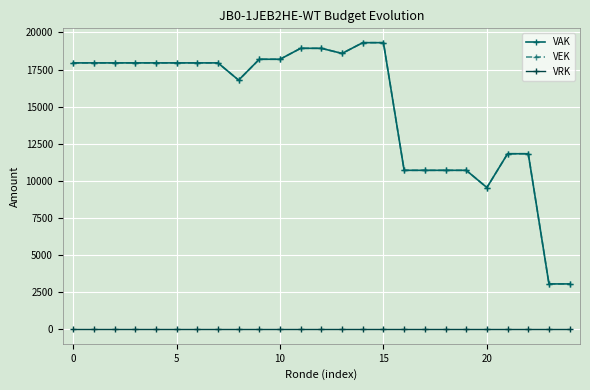

What is the value of the VEK point at the 18th from the left?

10714